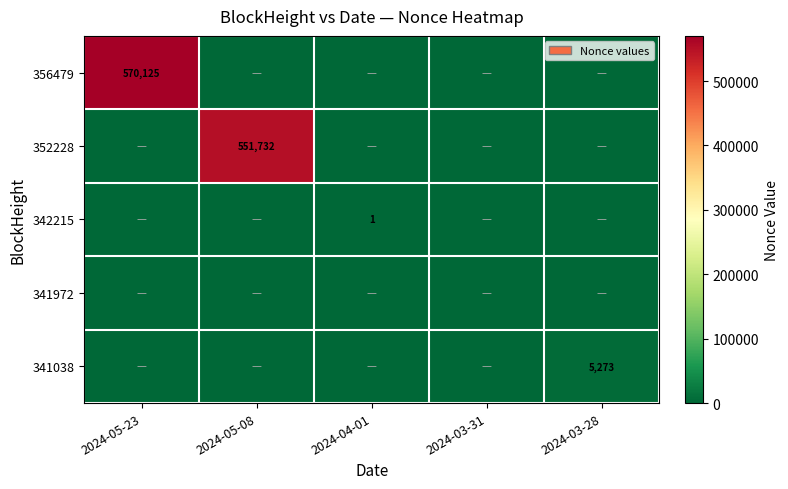

The 341038 series shows 5273 at 2024-03-28. True or false?

True